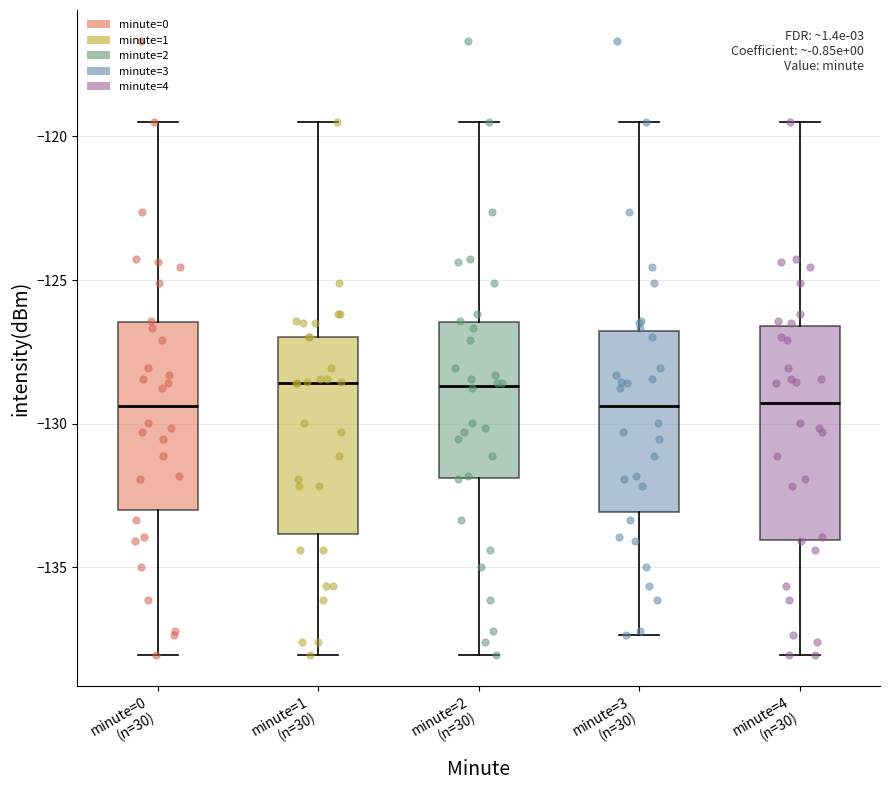

Which box is the tallest, from its lower edge to its upper edge?

minute=4 (n=30)